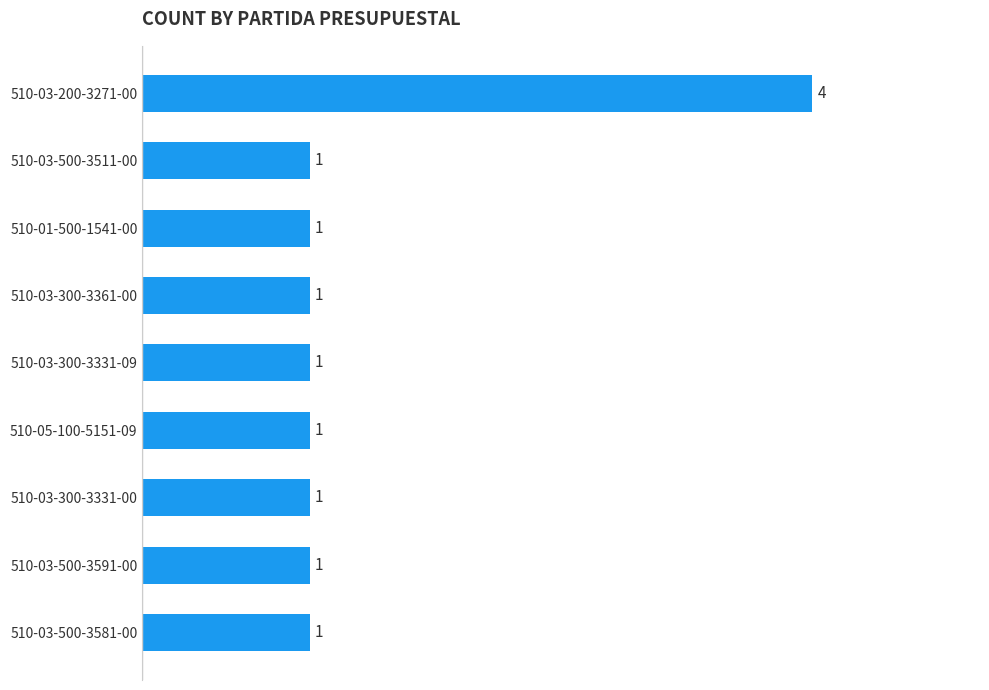

What is the ratio of the value at 510-03-300-3331-00 to the value at 510-01-500-1541-00?

1.0